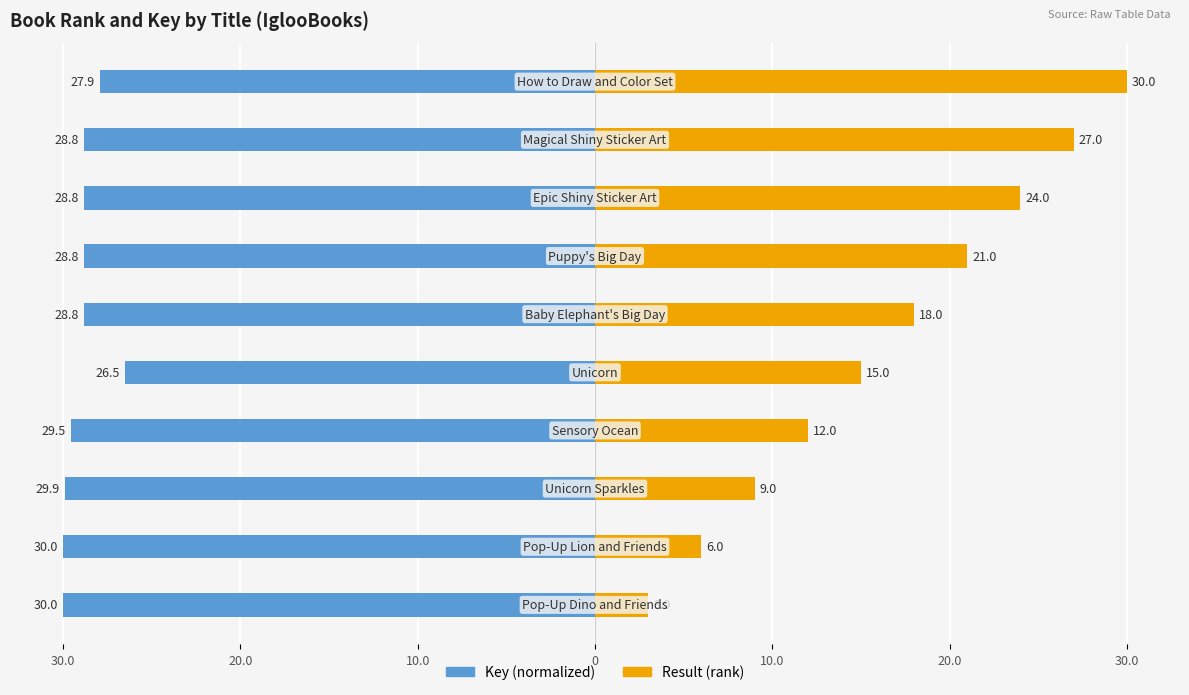

Reading left to right, list all the values displayed in this chart.

Key (normalized): -30.0	-30.0	-29.9	-29.5	-26.5	-28.8	-28.8	-28.8	-28.8	-27.9
Result (rank): 3.0	6.0	9.0	12.0	15.0	18.0	21.0	24.0	27.0	30.0